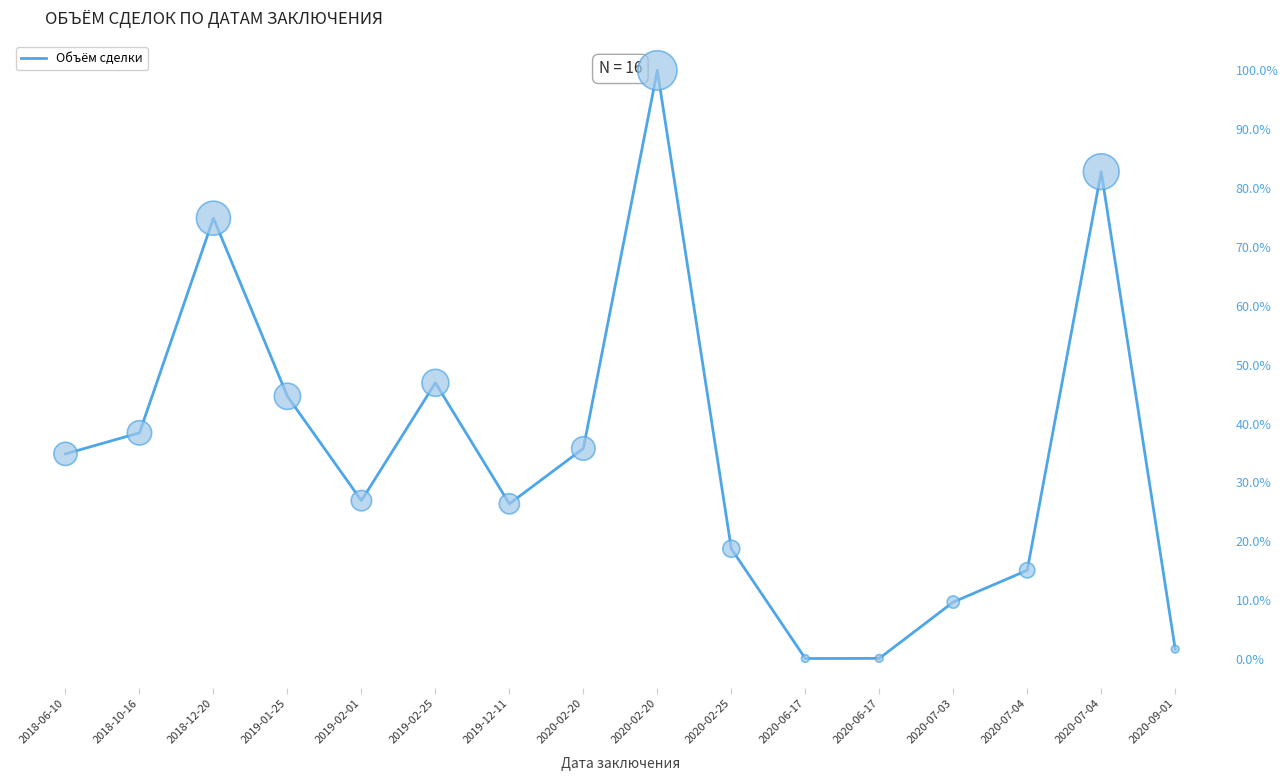

Approximately how many times larger is the value at 2018-10-16 compared to 2020-02-20?

0.4